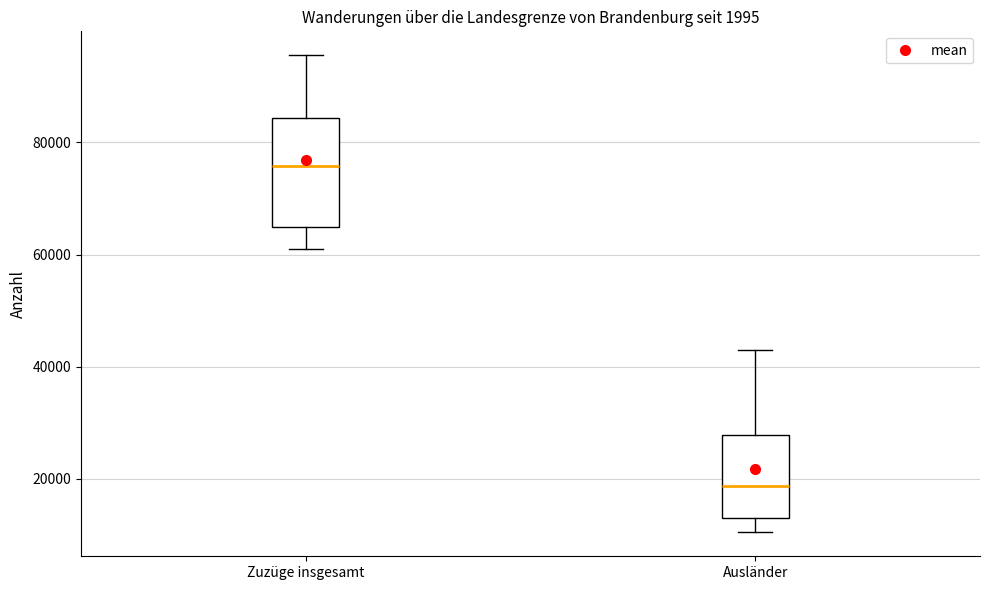

Reading left to right, read every box against the y-axis: the position of its median line, the range the box covers, and the ends of its whiskers. The values are not printed on the chart, so give them approximately, as read against the axis.

Zuzüge insgesamt: median 76000, box 64000 to 84000, whiskers 60000 to 96000
Ausländer: median 18000, box 14000 to 28000, whiskers 10000 to 44000